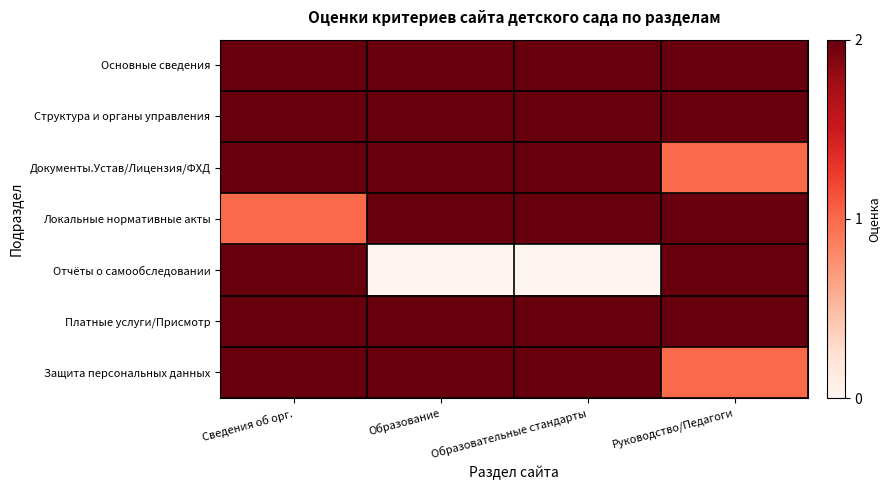

What is the total value across all series at Образовательные стандарты?

12